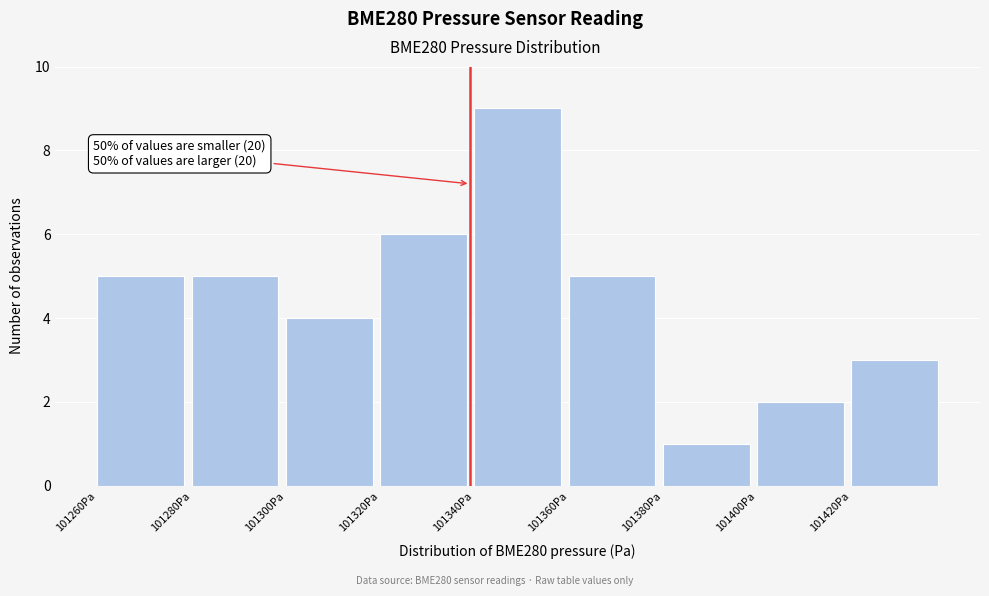

Over which range of the x-axis is the bar tallest?

101340 to 101360